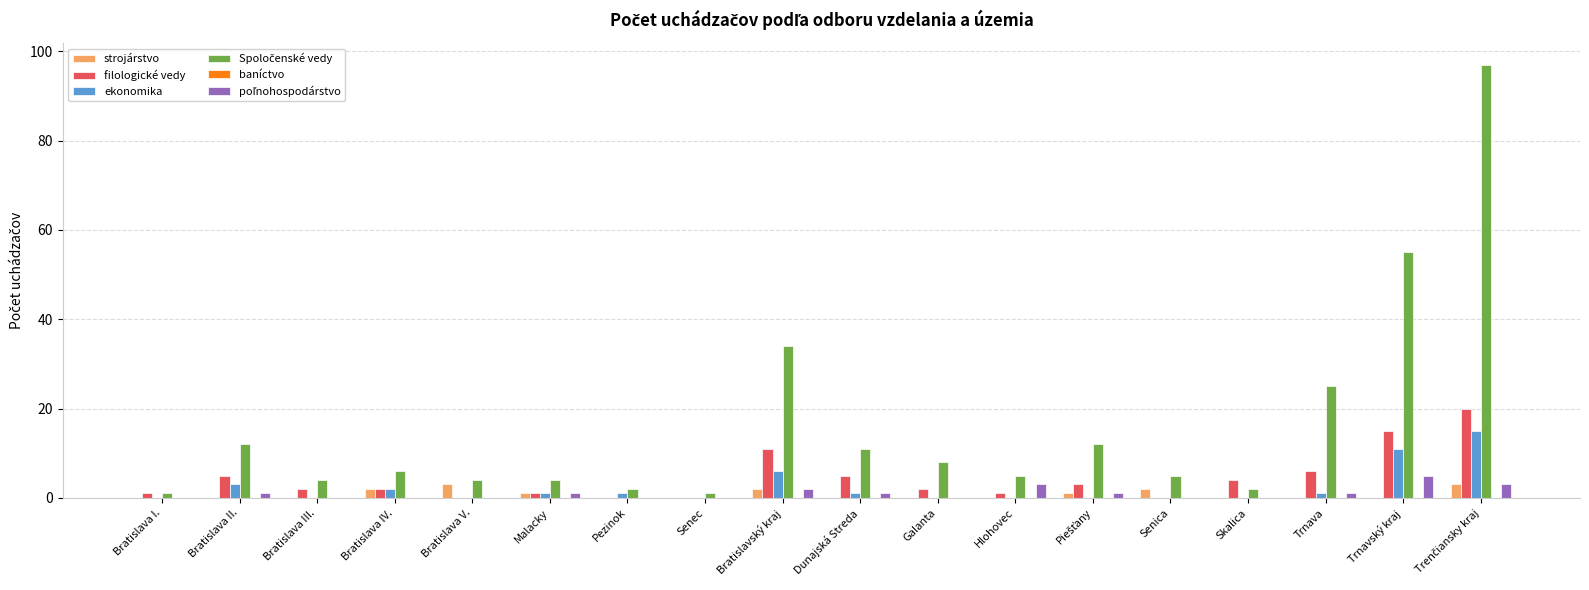

True or false: filologické vedy has a value of 0 at Senec.

True